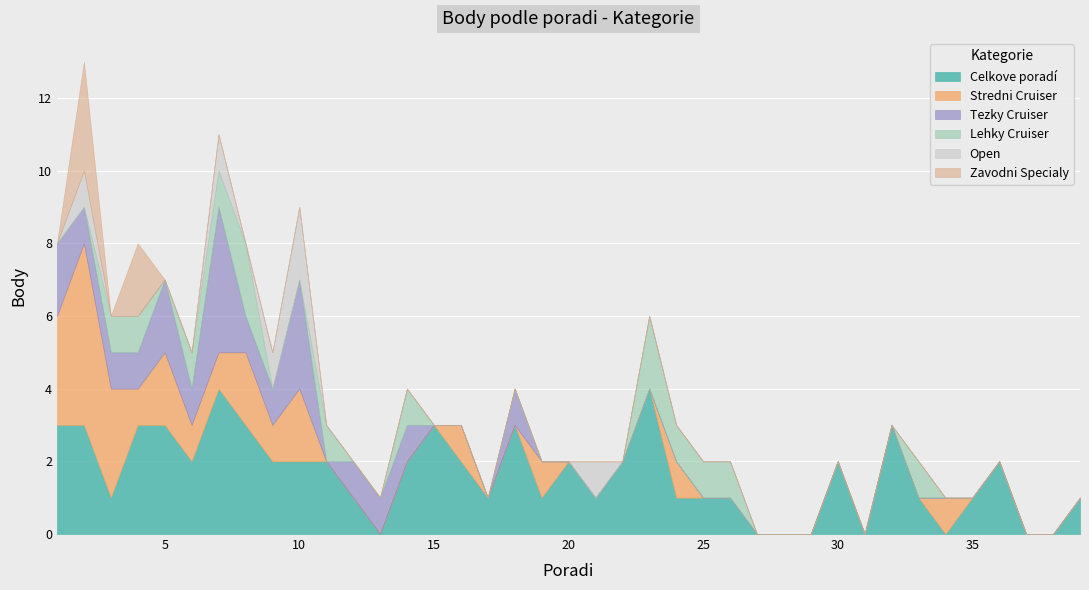

Reading left to right, what are all the values shown in this chart?

Celkove poradí: 3	3	1	3	3	2	4	3	2	2	2	1	0	2	3	2	1	3	1	2	1	2	4	1	1	1	0	0	0	2	0	3	1	0	1	2	0	0	1
Stredni Cruiser: 3	5	3	1	2	1	1	2	1	2	0	0	0	0	0	1	0	0	1	0	0	0	0	1	0	0	0	0	0	0	0	0	0	1	0	0	0	0	0
Tezky Cruiser: 2	1	1	1	2	1	4	1	1	3	0	1	1	1	0	0	0	1	0	0	0	0	0	0	0	0	0	0	0	0	0	0	0	0	0	0	0	0	0
Lehky Cruiser: 0	0	1	1	0	1	1	2	0	0	1	0	0	1	0	0	0	0	0	0	0	0	2	1	1	1	0	0	0	0	0	0	1	0	0	0	0	0	0
Open: 0	1	0	0	0	0	1	0	1	2	0	0	0	0	0	0	0	0	0	0	1	0	0	0	0	0	0	0	0	0	0	0	0	0	0	0	0	0	0
Zavodni Specialy: 0	3	0	2	0	0	0	0	0	0	0	0	0	0	0	0	0	0	0	0	0	0	0	0	0	0	0	0	0	0	0	0	0	0	0	0	0	0	0